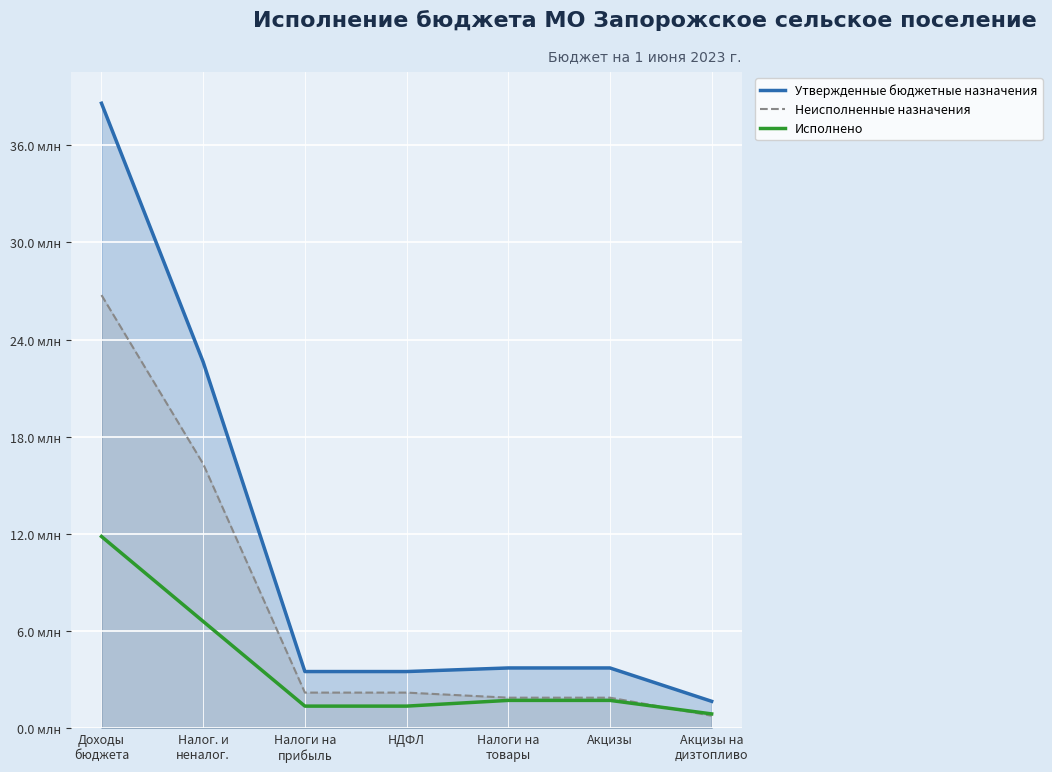

What is the difference between the Неисполненные назначения values at Налоги на
прибыль and Акцизы?

313291.3